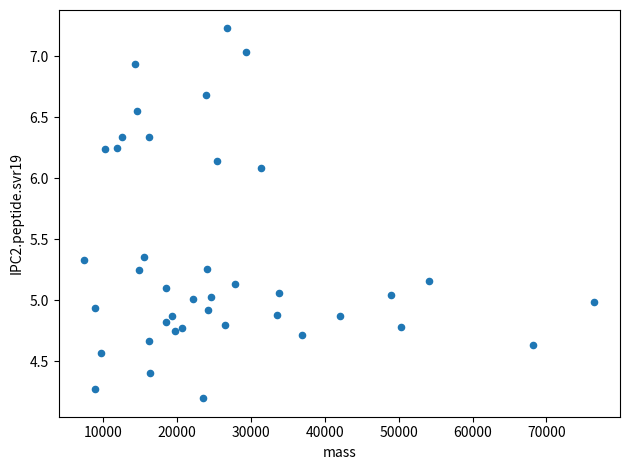

What is the range of Y values (max minus min)?

3.0